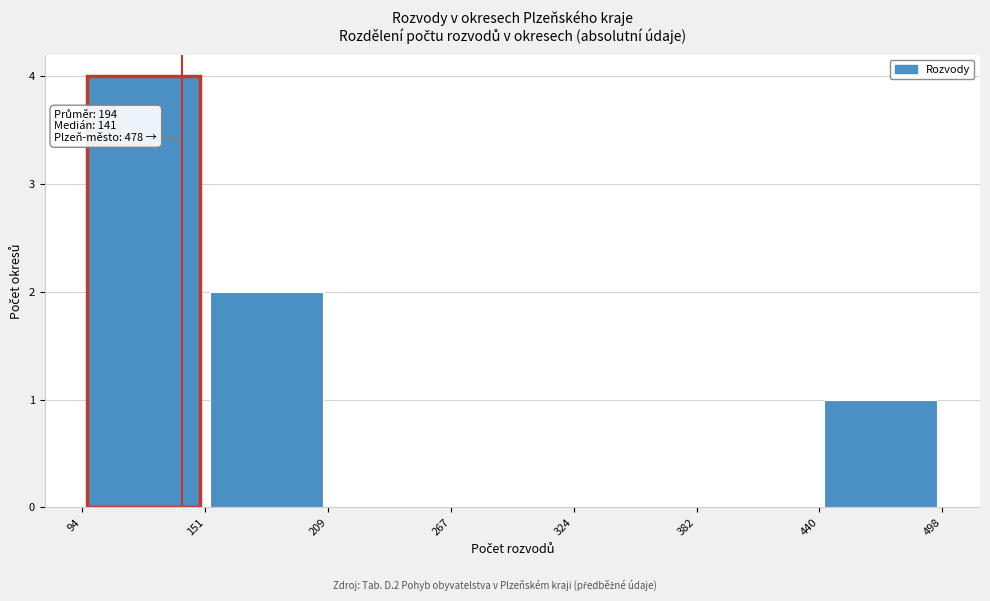

Which range on the x-axis has the tallest bar?

94 to 151